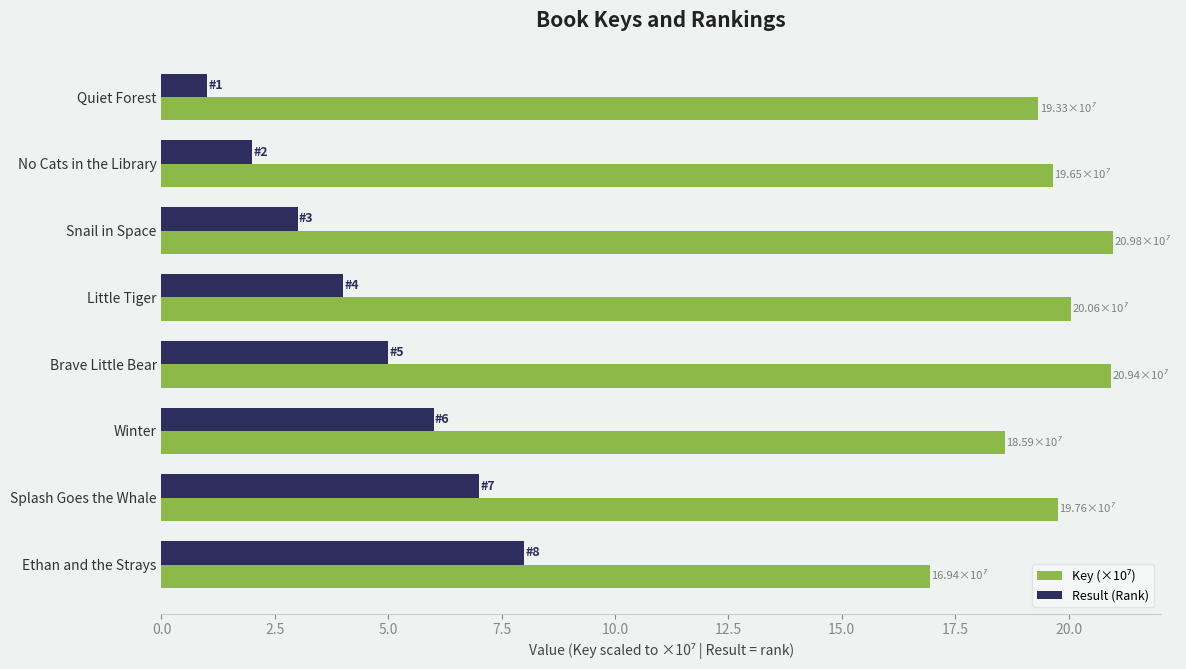

How many series are shown in this chart?

2